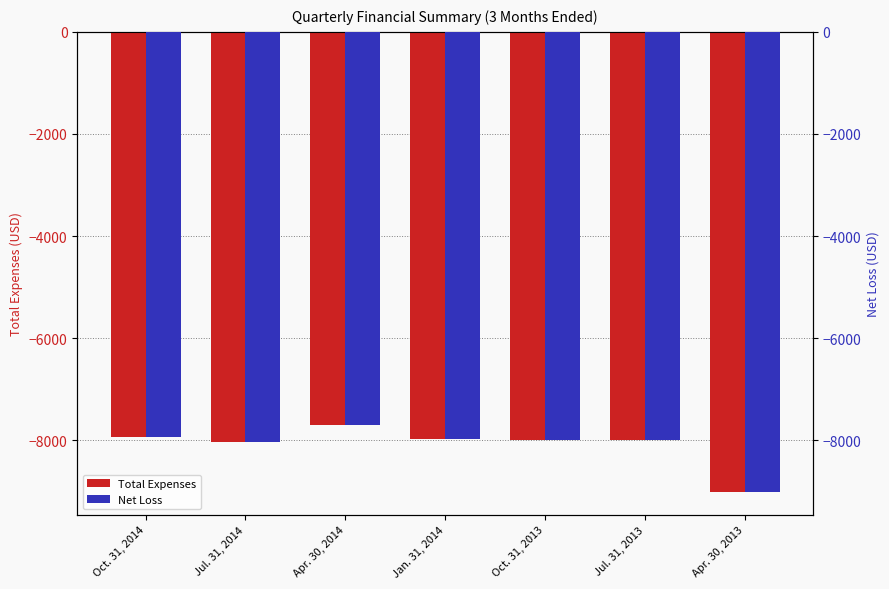

What is the difference between the maximum and minimum values in the Net Loss series?

1315